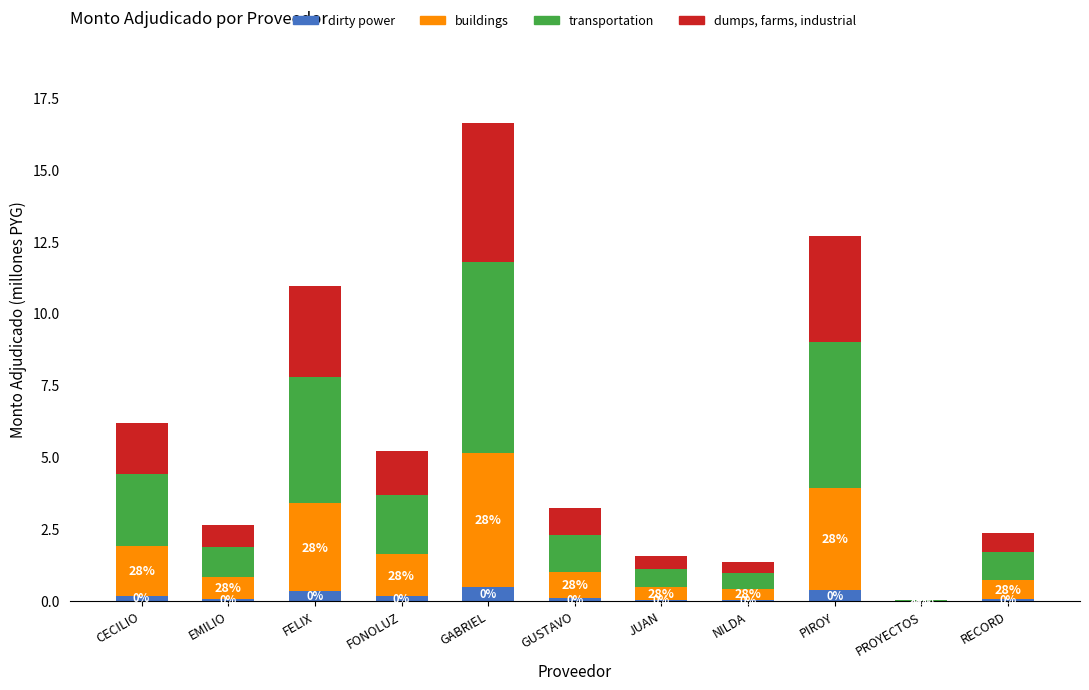

At which category is the sum across all series the highest?

GABRIEL